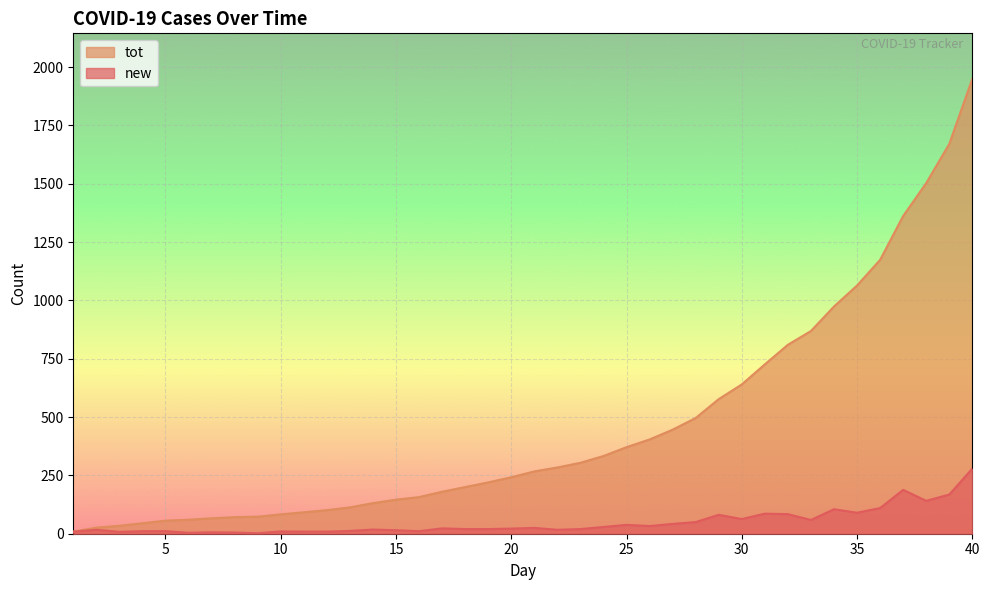

How many values in the new series are below 22?

20